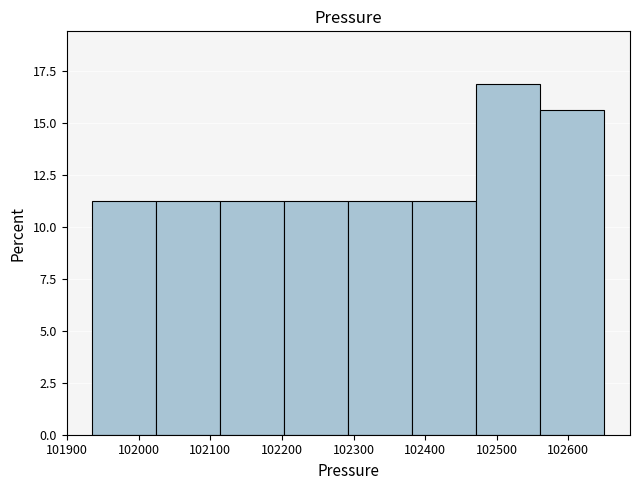

Reading left to right, transcribe this chart: for each bar, give the range it covers on the x-axis and its height. Neither the bar edges nor the heights are printed on the chart, so give them approximately, as read against the axes.

101940 to 102020: 11.5
102020 to 102110: 11.5
102110 to 102200: 11.5
102200 to 102290: 11.5
102290 to 102380: 11.5
102380 to 102470: 11.5
102470 to 102560: 17.0
102560 to 102650: 15.5